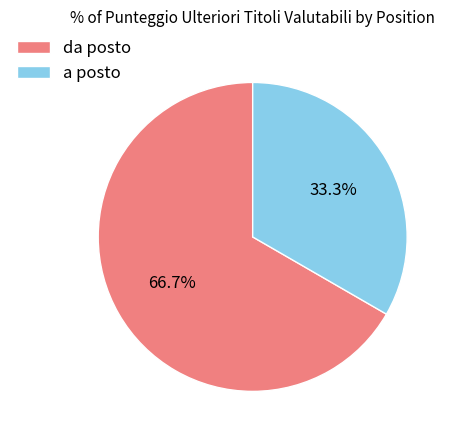

Which slice is the largest?

da posto